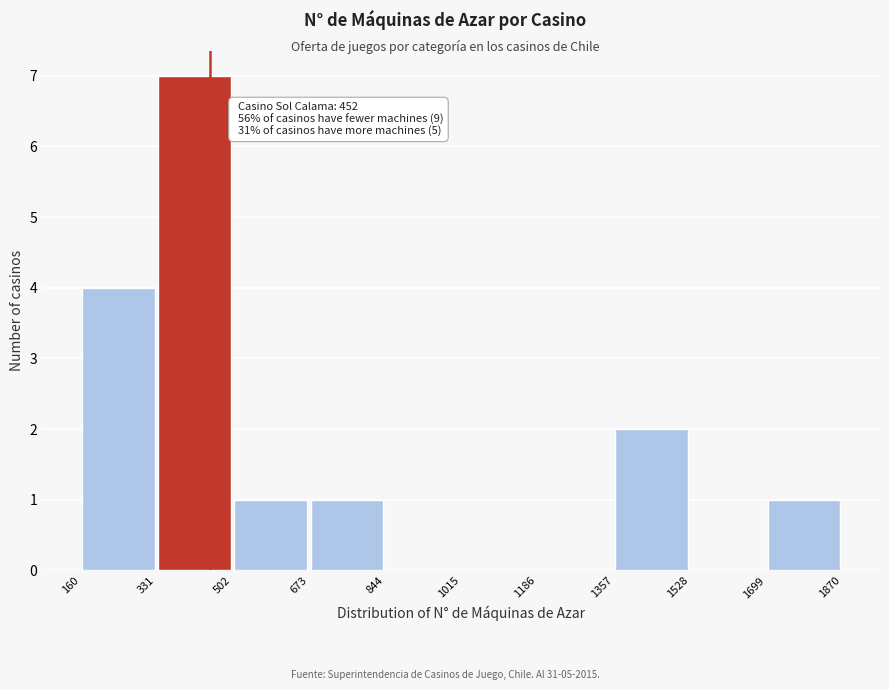

Which range on the x-axis has the tallest bar?

331 to 502